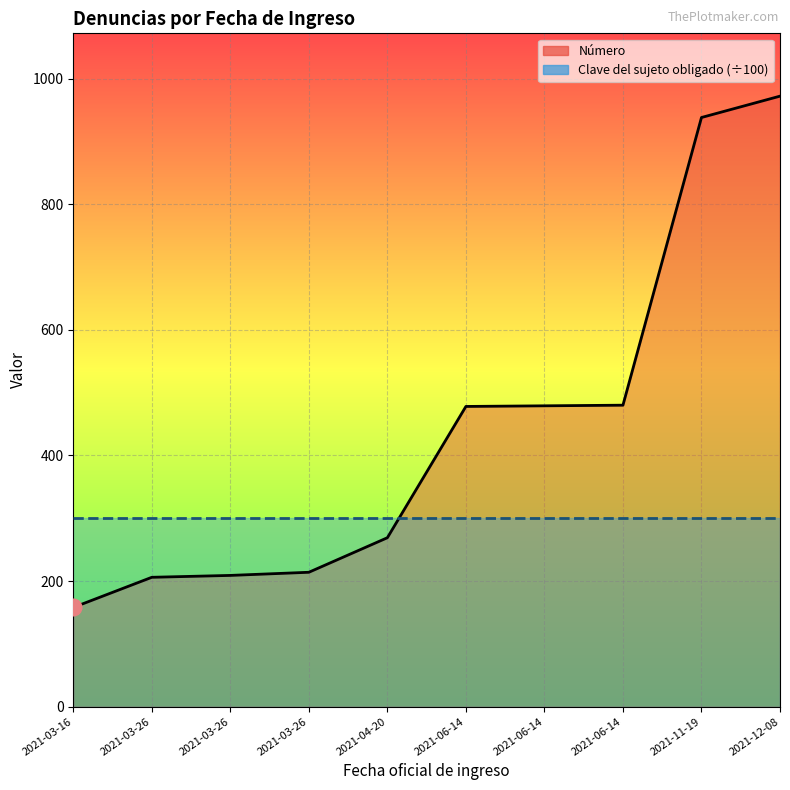

At which label does Número reach its minimum?

2021-03-16